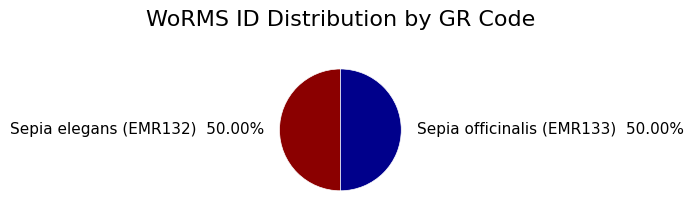

How many segments does this pie chart have?

2